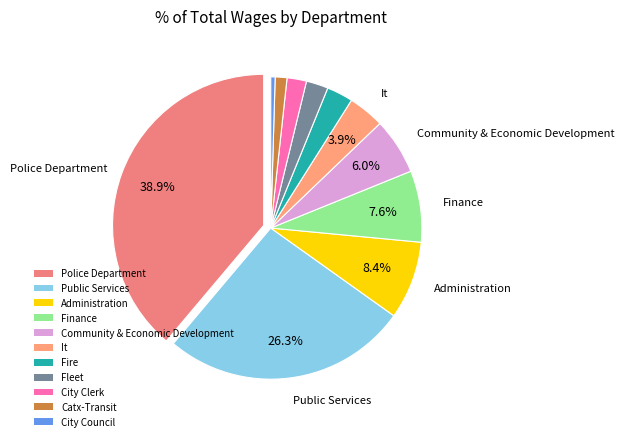

To the nearest percent, what portion does Public Services represent?

26%